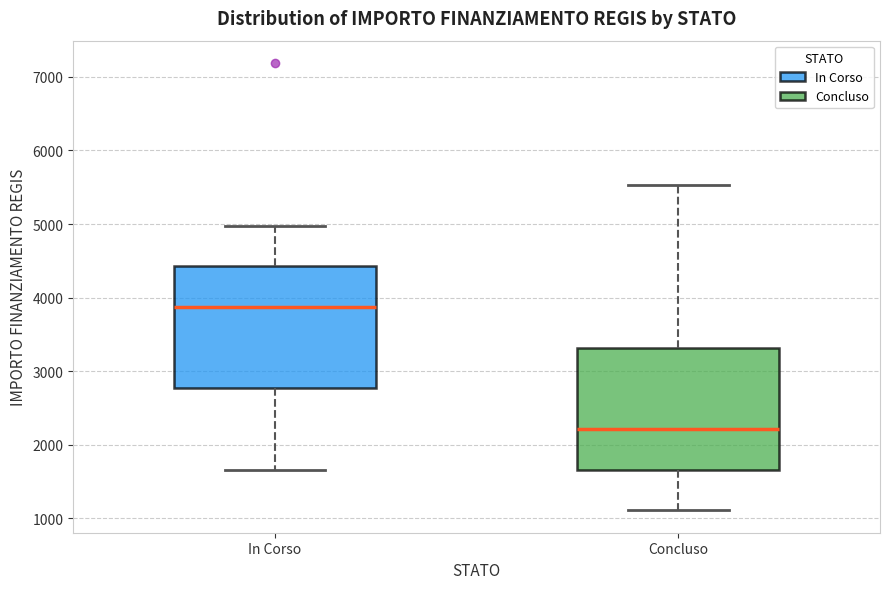

Reading left to right, read every box against the y-axis: the position of its median line, the range the box covers, and the ends of its whiskers. The values are not printed on the chart, so give them approximately, as read against the axis.

In Corso: median 3900, box 2800 to 4400, whiskers 1700 to 5000
Concluso: median 2200, box 1700 to 3300, whiskers 1100 to 5500